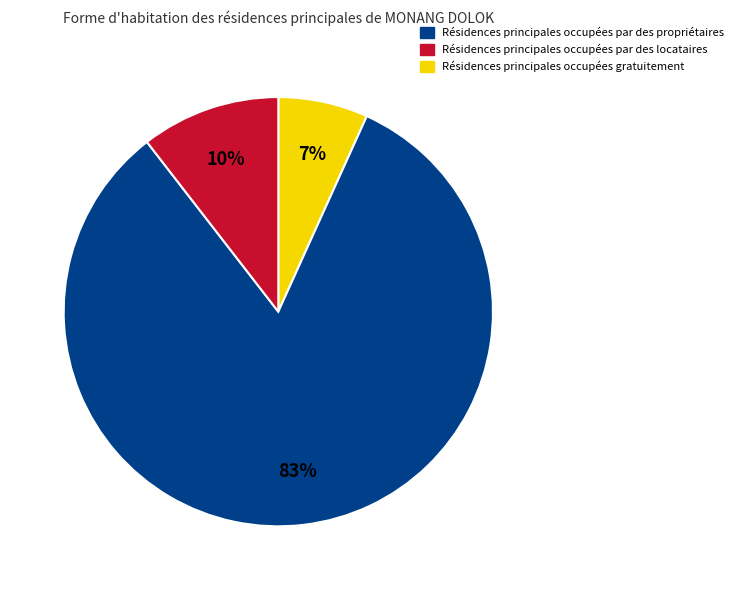

To the nearest percent, what is the difference between the largest and smallest slice percentages?

76%